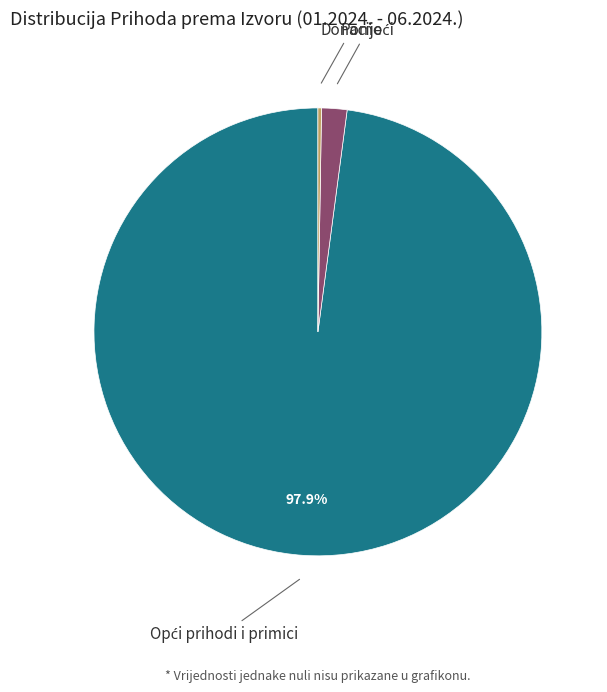

Is there any slice that represents more than half of the pie?

Yes